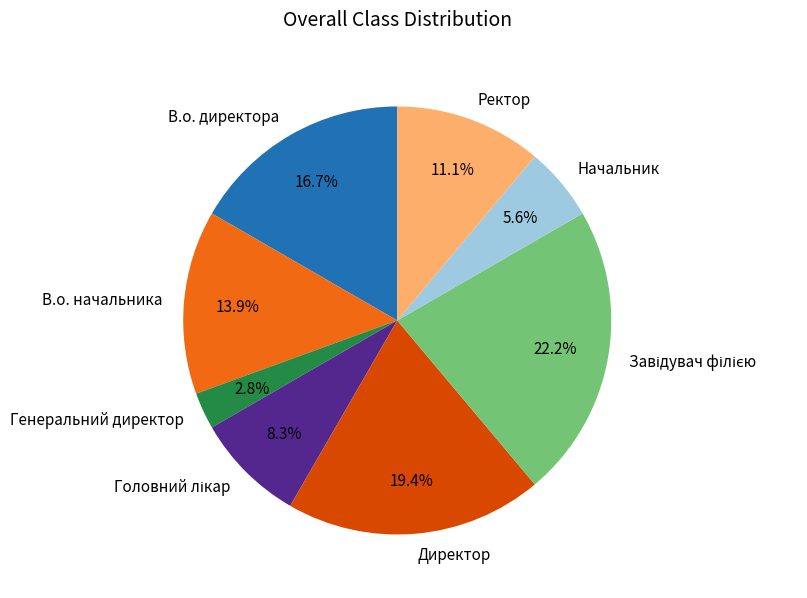

Is the sum of Директор and В.о. директора greater than half?

No